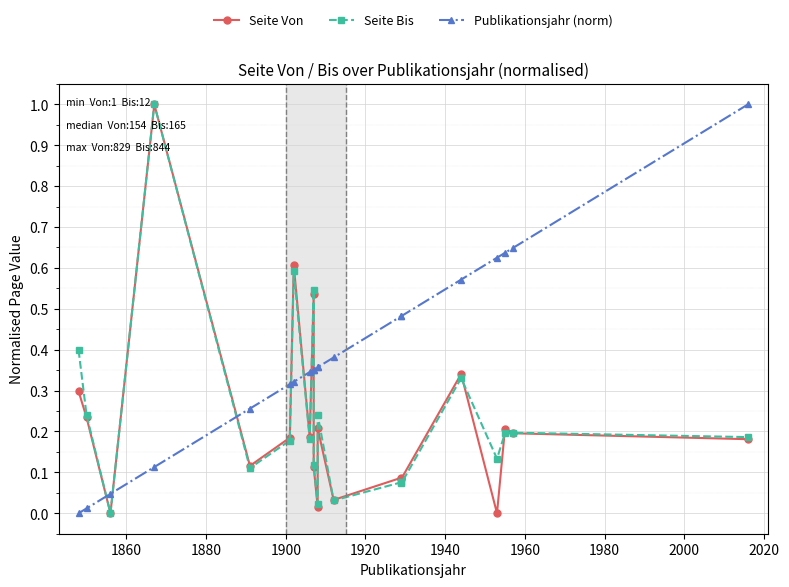

How many series are shown in this chart?

3